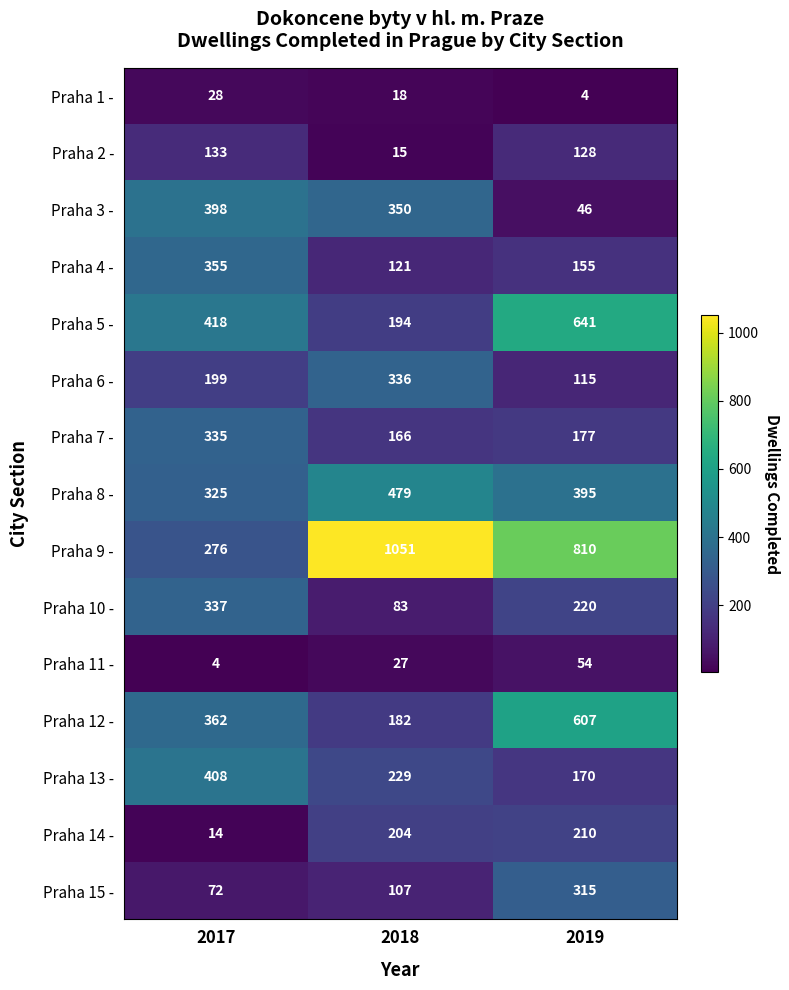

Rank the series at 2019 from highest to lowest value.

Praha 9 -, Praha 5 -, Praha 12 -, Praha 8 -, Praha 15 -, Praha 10 -, Praha 14 -, Praha 7 -, Praha 13 -, Praha 4 -, Praha 2 -, Praha 6 -, Praha 11 -, Praha 3 -, Praha 1 -